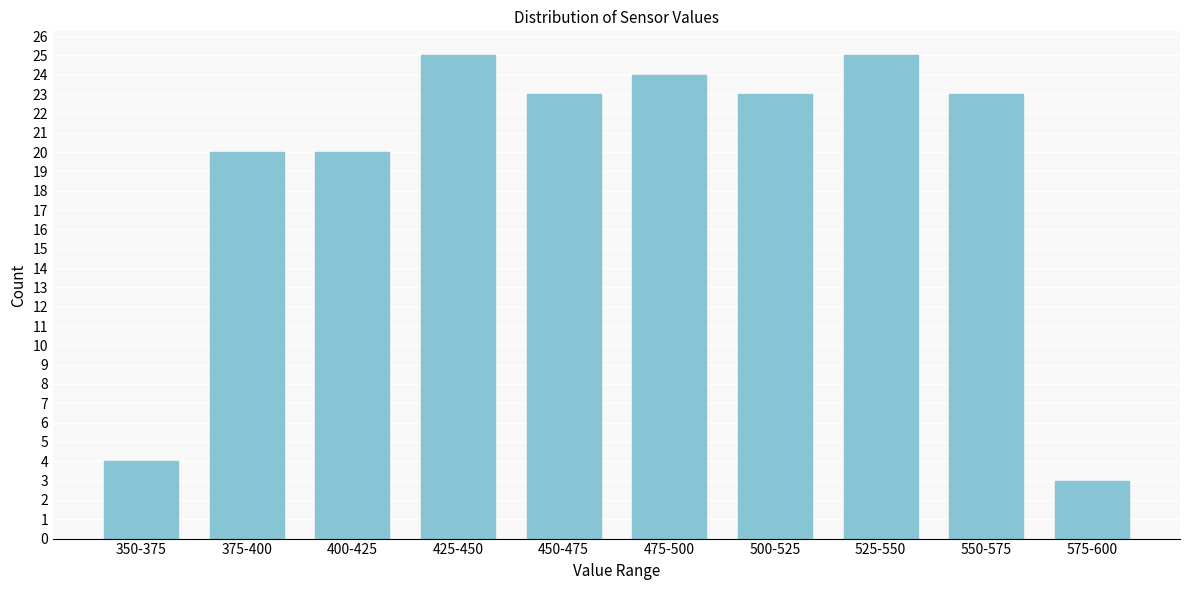

Reading left to right, transcribe all the data shown in this chart.

350-375=4	375-400=20	400-425=20	425-450=25	450-475=23	475-500=24	500-525=23	525-550=25	550-575=23	575-600=3